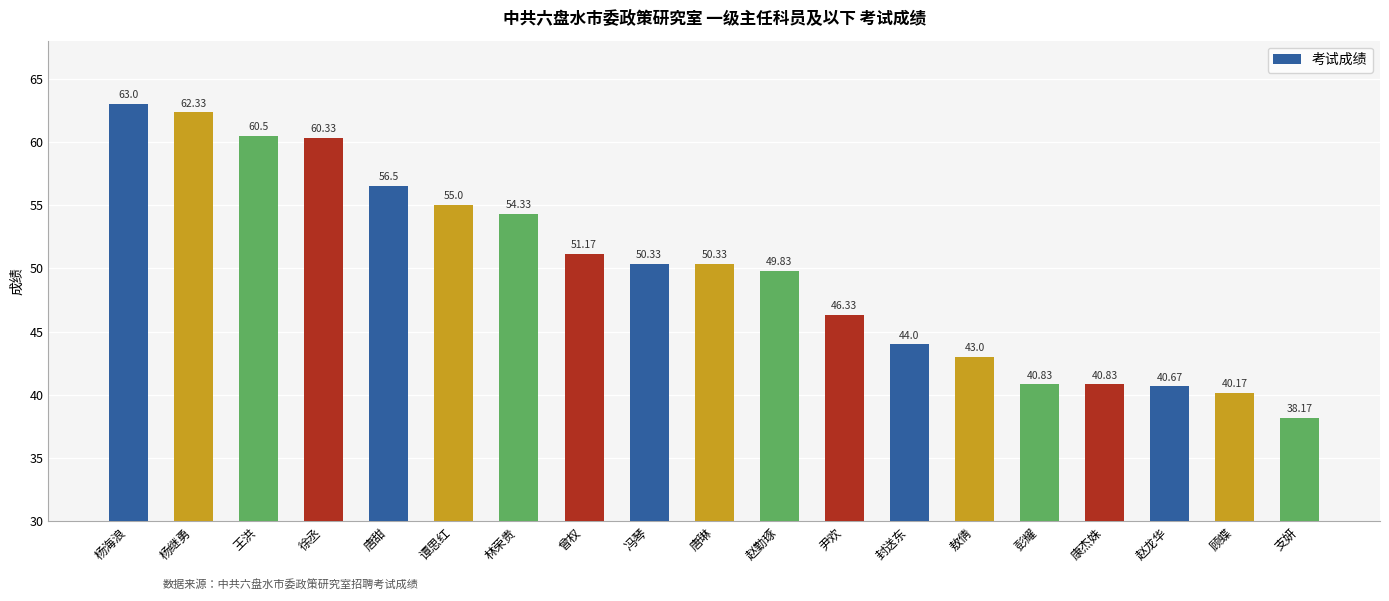

What is the label of the 17th bar from the left?

赵龙华